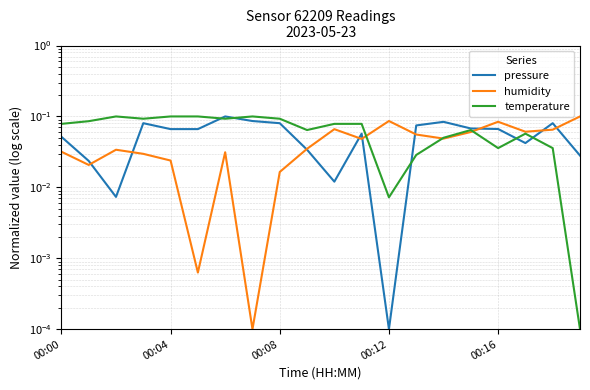

The temperature series shows 0.0 at 19. True or false?

True